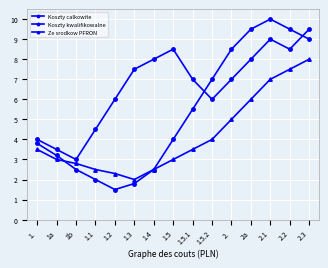

At how many categories does at least one series exceed 9?

4